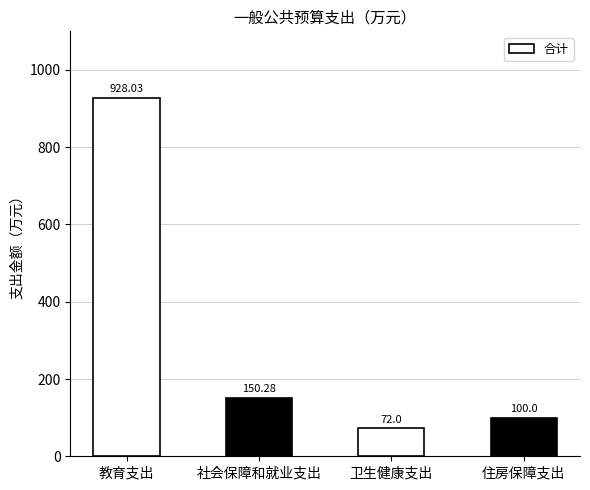

Reading left to right, transcribe all the data shown in this chart.

教育支出=928.0	社会保障和就业支出=150.3	卫生健康支出=72.0	住房保障支出=100.0